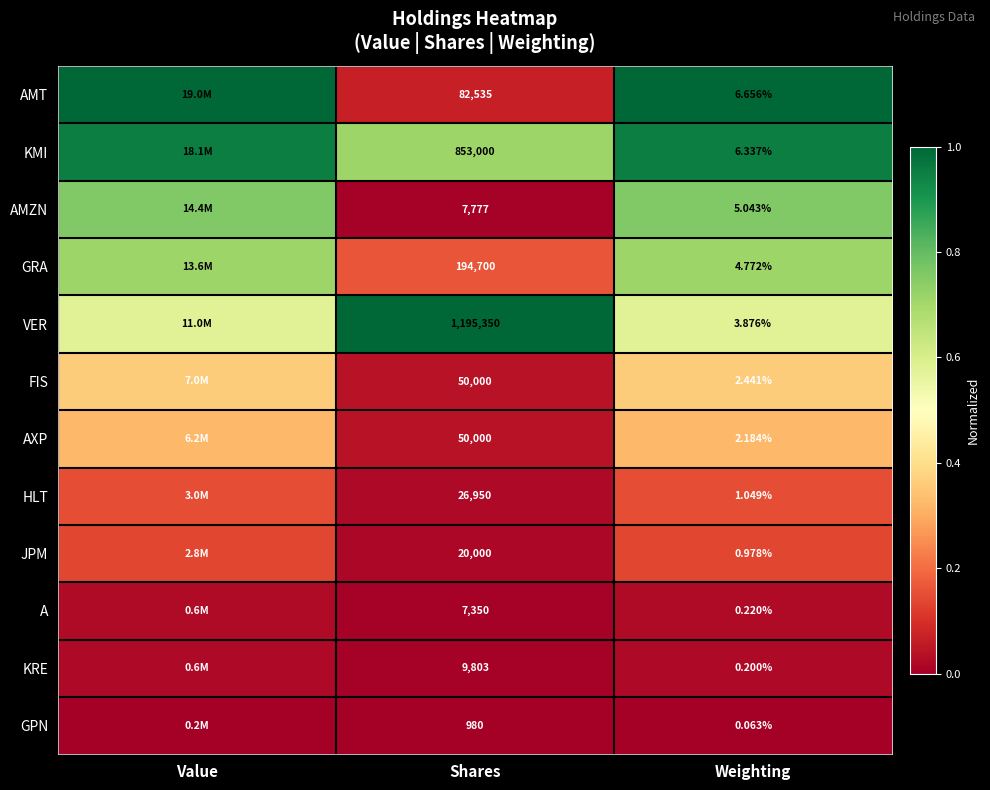

What is the difference between the maximum and minimum values in the FIS series?

0.3